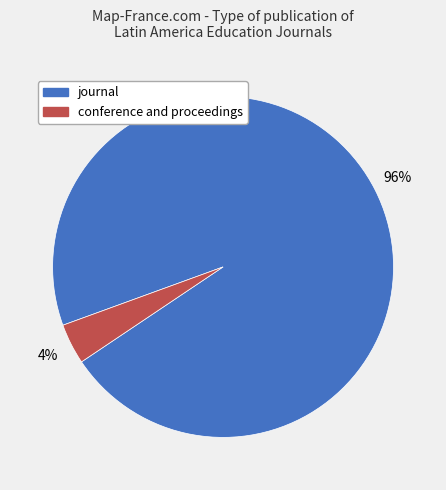

Which slice is the largest?

journal